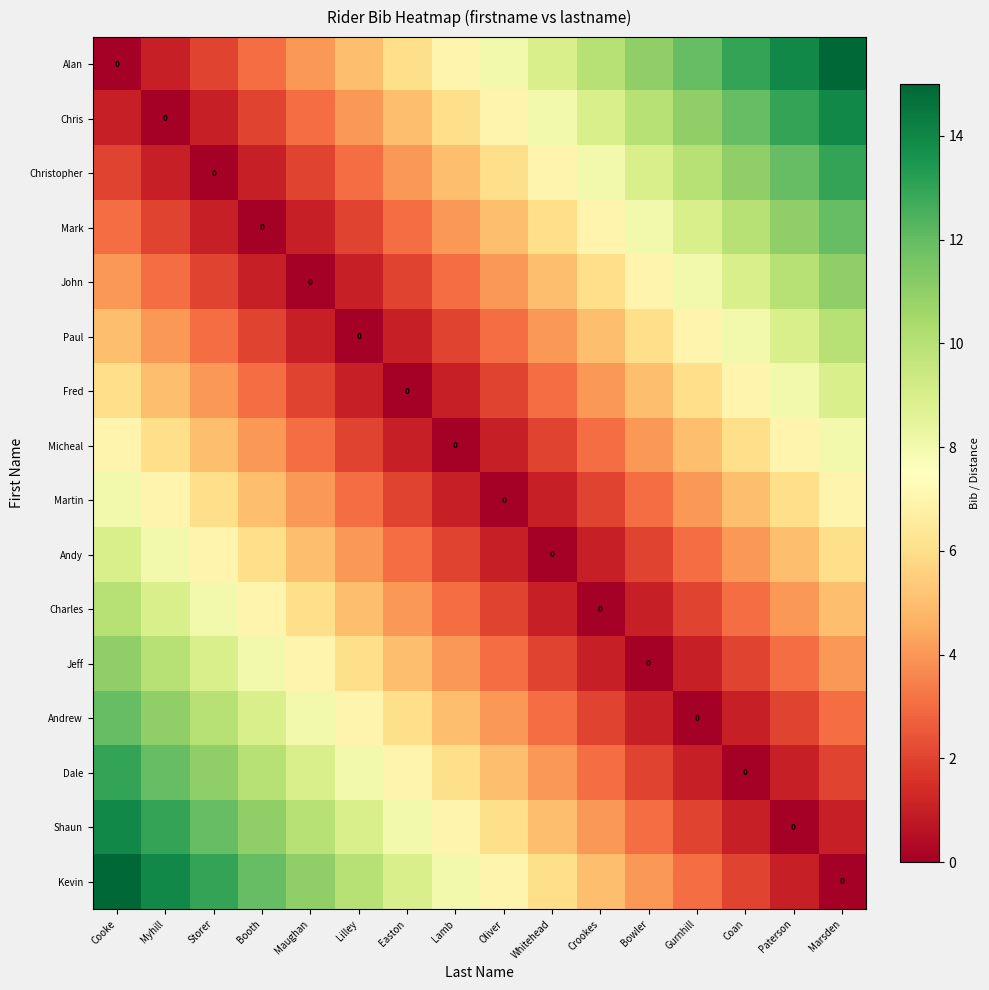

Which has a higher value, Oliver or Crookes?

Crookes